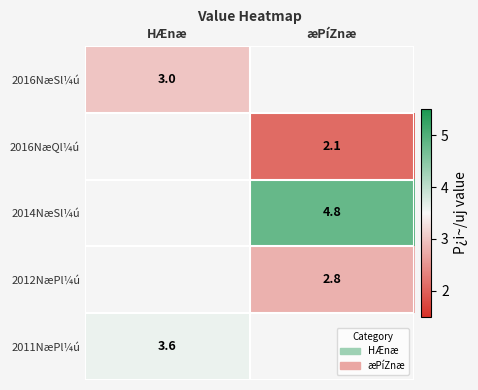

The 2016NæSl¼ú series shows 2.1 at HÆnæ. True or false?

False